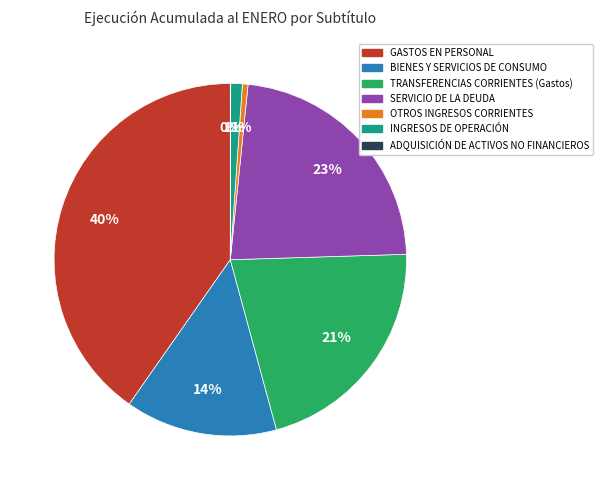

Is the sum of TRANSFERENCIAS CORRIENTES (Gastos) and SERVICIO DE LA DEUDA greater than half?

No